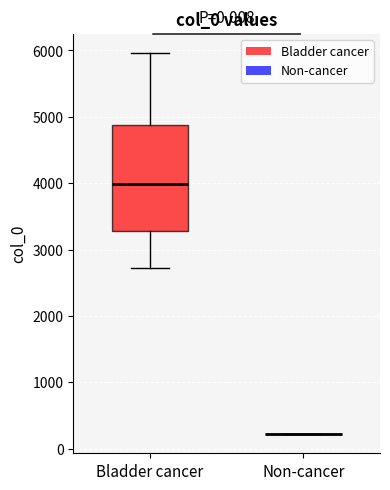

Where does the upper whisker of the box for Bladder cancer end on the y-axis? The values are not printed on the chart, so give them approximately, as read against the axis.

6000